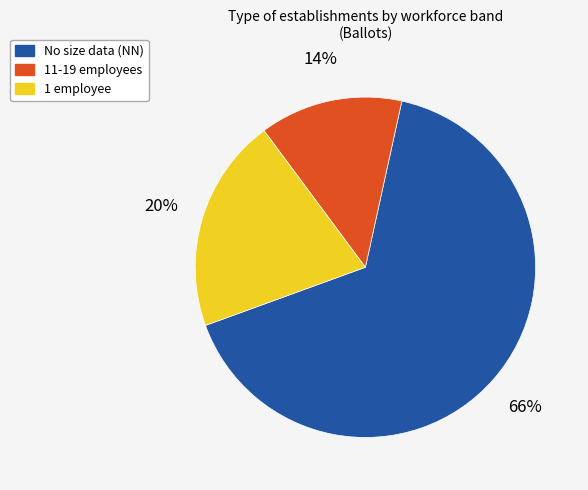

How many slices are in this pie chart?

3